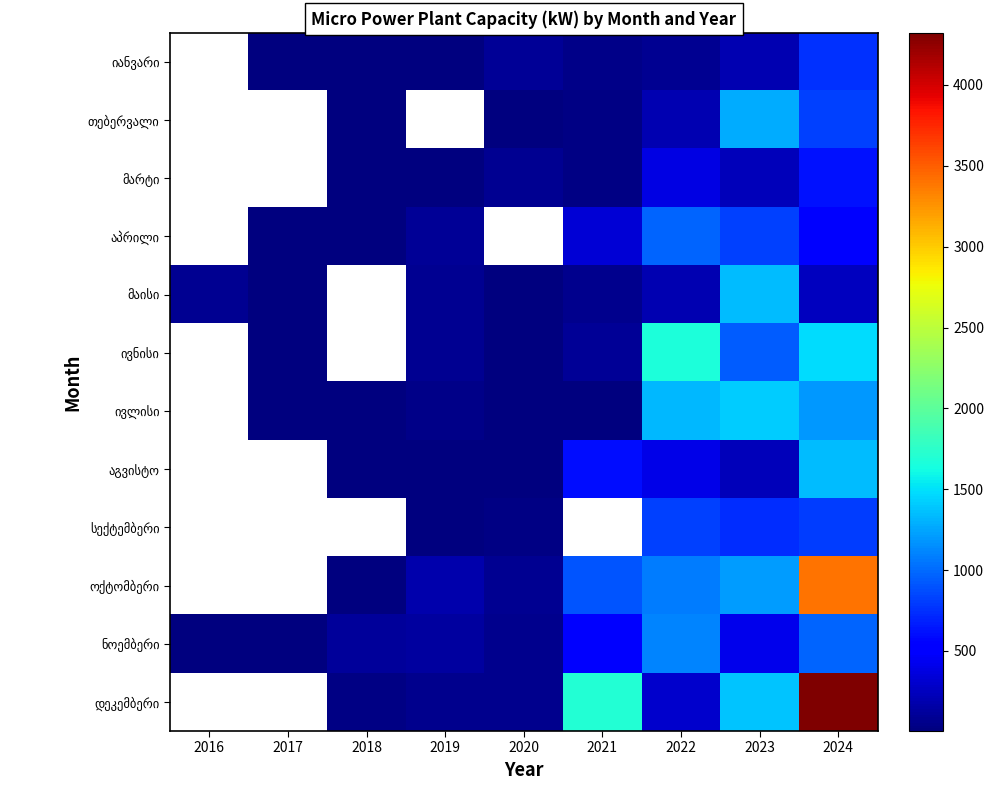

Between 2019 and 2022, which is larger?

2022